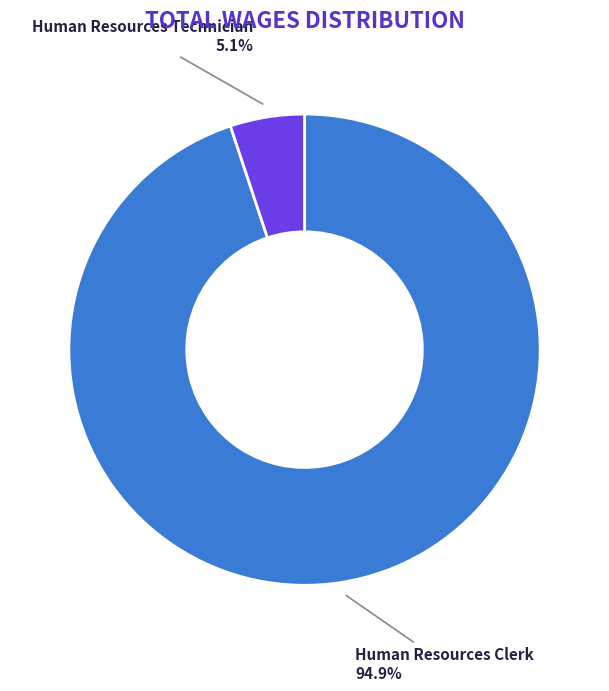

How many slices are in this pie chart?

2